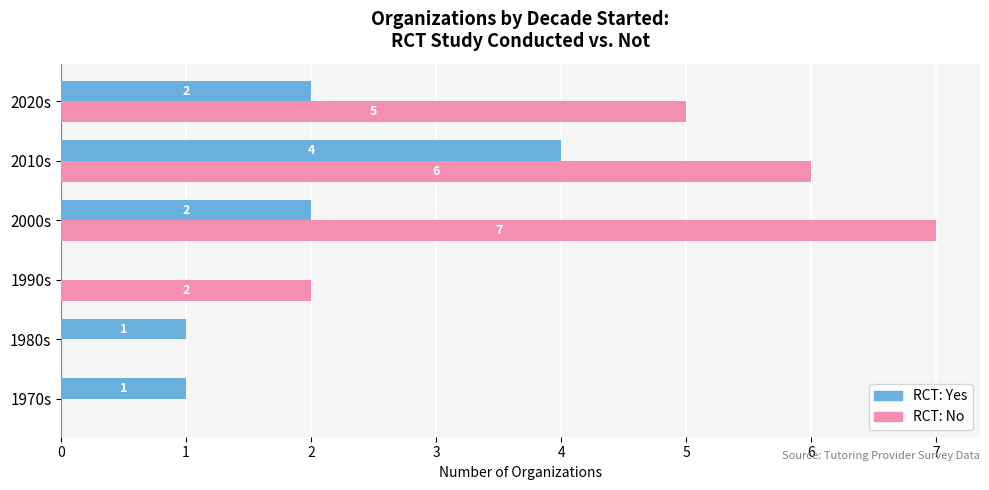

Which series has the largest total across all categories?

RCT: No